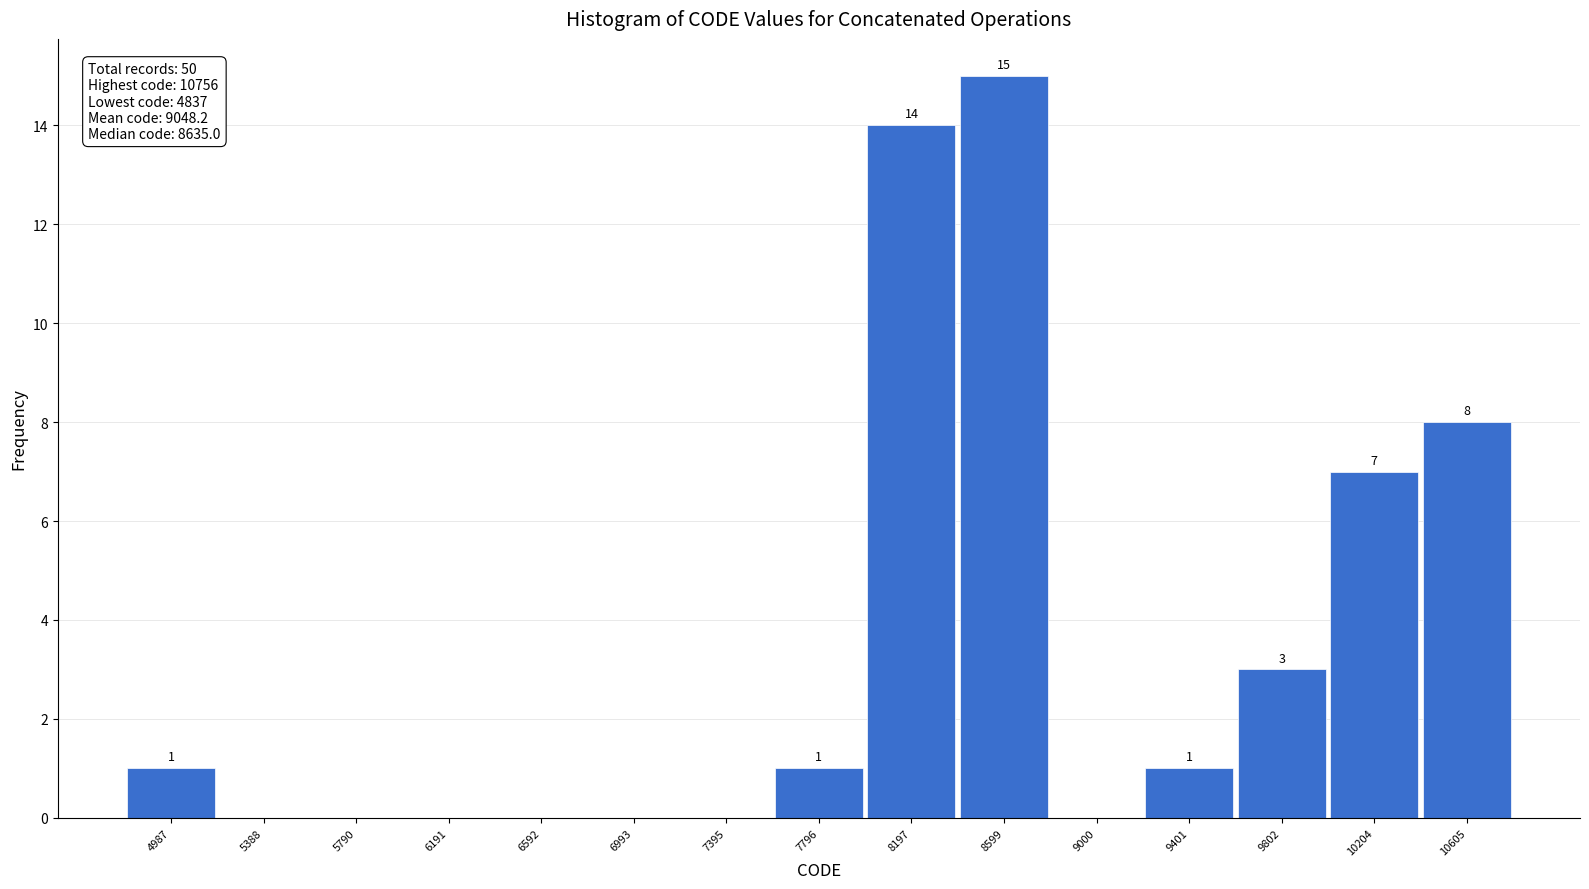

Over which range of the x-axis is the bar tallest?

8400 to 8800